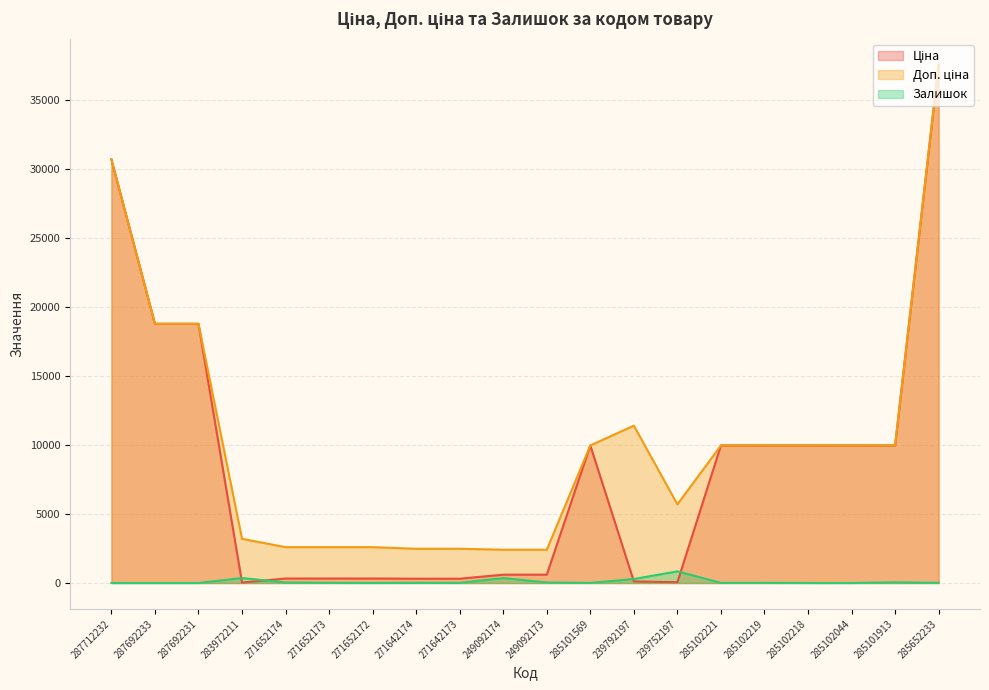

Is the value of Залишок at 285652233 greater than the value of Ціна at 285102221?

No